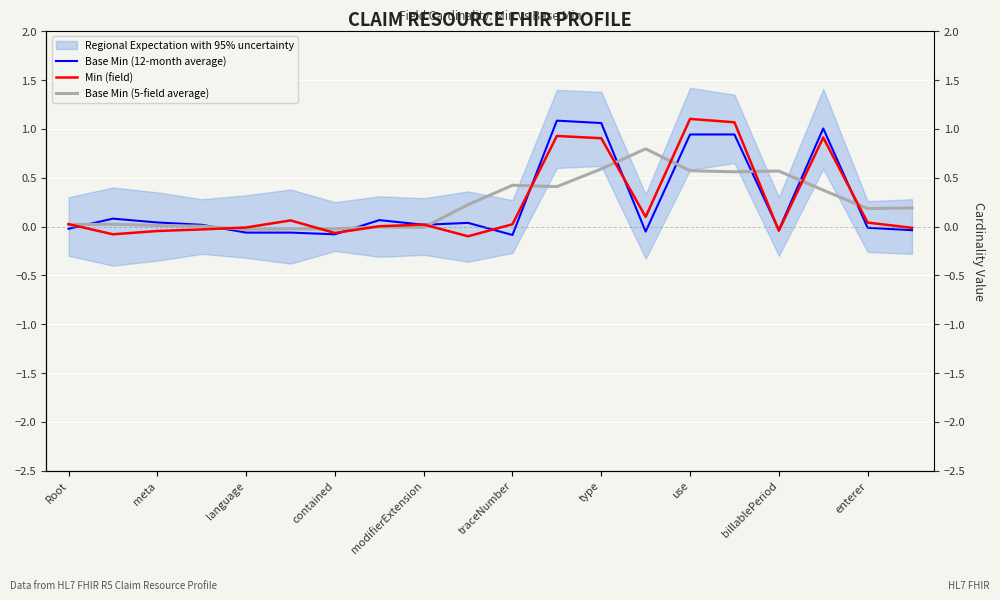

Between 11 and 16, which is larger?

11